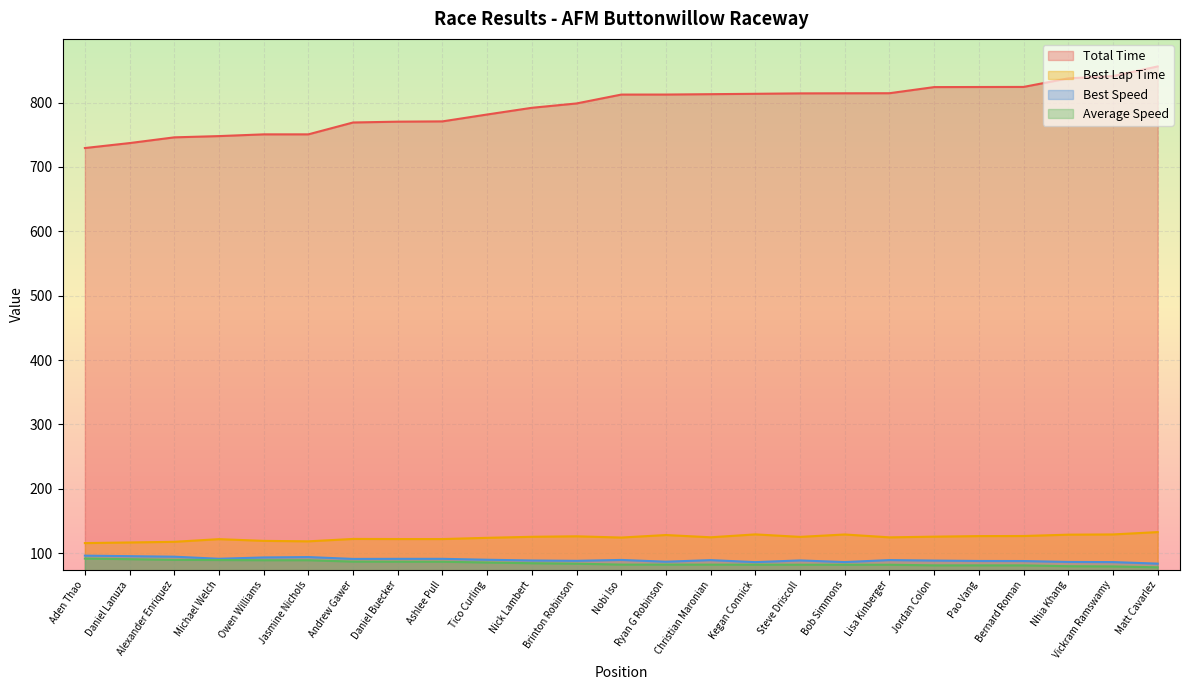

Reading left to right, list all the values displayed in this chart.

Total Time: Aden Thao=729.3	Daniel Lanuza=737.0	Alexander Enriquez=745.9	Michael Welch=747.9	Owen Williams=750.6	Jasmine Nichols=750.6	Andrew Gawer=769.0	Daniel Buecker=770.3	Ashlee Pull=770.7	Tico Curling=781.4	Nick Lambert=791.8	Brinton Robinson=798.6	Nobi Iso=812.3	Ryan G Robinson=812.4	Christian Maronian=813.0	Kegan Connick=813.6	Steve Driscoll=814.2	Bob Simmons=814.4	Lisa Kinberger=814.5	Jordan Colon=824.0	Pao Vang=824.1	Bernard Roman=824.2	Nhia Khang=837.5	Vickram Ramswamy=841.1	Matt Cavarlez=856.0
Best Lap Time: Aden Thao=115.8	Daniel Lanuza=116.8	Alexander Enriquez=117.8	Michael Welch=122.0	Owen Williams=119.3	Jasmine Nichols=118.6	Andrew Gawer=122.3	Daniel Buecker=122.1	Ashlee Pull=122.1	Tico Curling=124.0	Nick Lambert=125.6	Brinton Robinson=126.4	Nobi Iso=124.5	Ryan G Robinson=128.4	Christian Maronian=124.8	Kegan Connick=129.3	Steve Driscoll=125.5	Bob Simmons=129.2	Lisa Kinberger=124.8	Jordan Colon=125.8	Pao Vang=126.7	Bernard Roman=126.8	Nhia Khang=128.9	Vickram Ramswamy=129.3	Matt Cavarlez=132.9
Best Speed: Aden Thao=96.3	Daniel Lanuza=95.5	Alexander Enriquez=94.7	Michael Welch=91.5	Owen Williams=93.5	Jasmine Nichols=94.1	Andrew Gawer=91.3	Daniel Buecker=91.4	Ashlee Pull=91.4	Tico Curling=90.0	Nick Lambert=88.8	Brinton Robinson=88.3	Nobi Iso=89.7	Ryan G Robinson=86.9	Christian Maronian=89.4	Kegan Connick=86.3	Steve Driscoll=88.9	Bob Simmons=86.4	Lisa Kinberger=89.5	Jordan Colon=88.7	Pao Vang=88.1	Bernard Roman=88.0	Nhia Khang=86.6	Vickram Ramswamy=86.3	Matt Cavarlez=84.0
Average Speed: Aden Thao=91.8	Daniel Lanuza=90.9	Alexander Enriquez=89.8	Michael Welch=89.5	Owen Williams=89.2	Jasmine Nichols=89.2	Andrew Gawer=87.1	Daniel Buecker=86.9	Ashlee Pull=86.9	Tico Curling=85.7	Nick Lambert=84.6	Brinton Robinson=83.8	Nobi Iso=82.4	Ryan G Robinson=82.4	Christian Maronian=82.4	Kegan Connick=82.3	Steve Driscoll=82.2	Bob Simmons=82.2	Lisa Kinberger=82.2	Jordan Colon=81.3	Pao Vang=81.3	Bernard Roman=81.2	Nhia Khang=79.9	Vickram Ramswamy=79.6	Matt Cavarlez=78.2